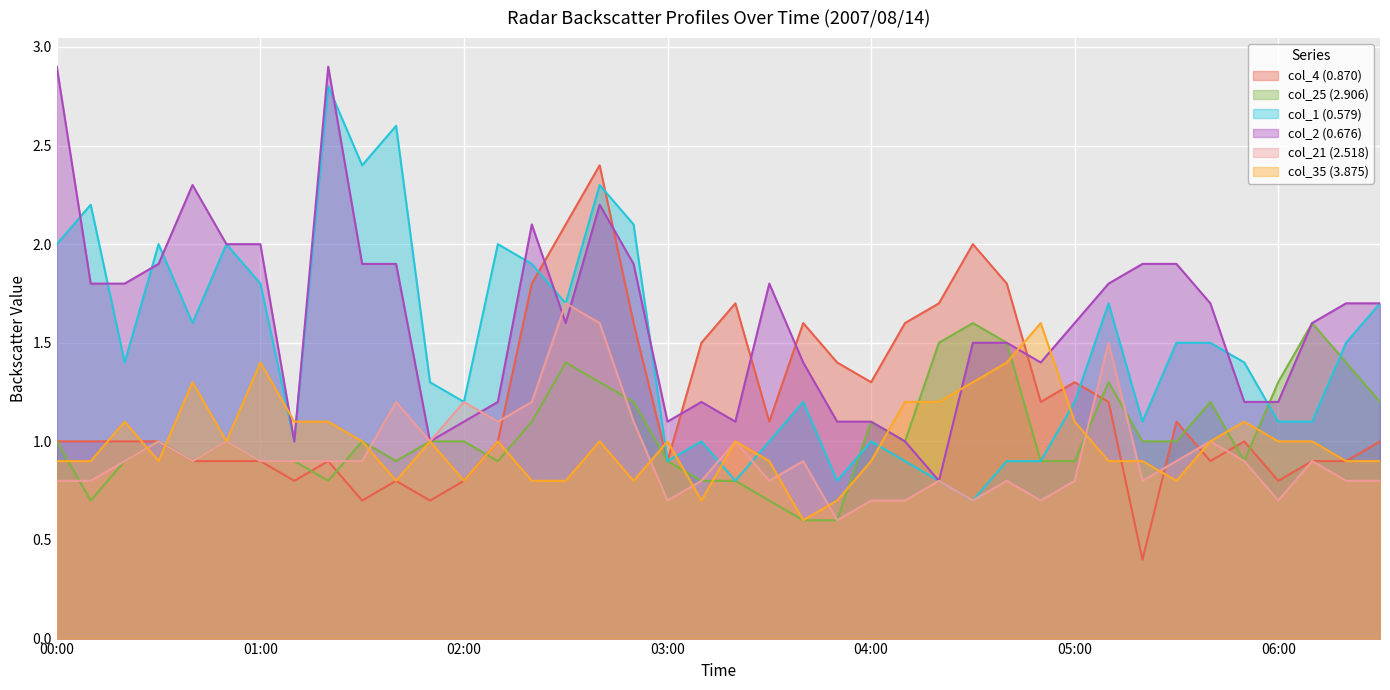

Is it true that col_25 (2.906) equals 0.9 at 03:00?

True